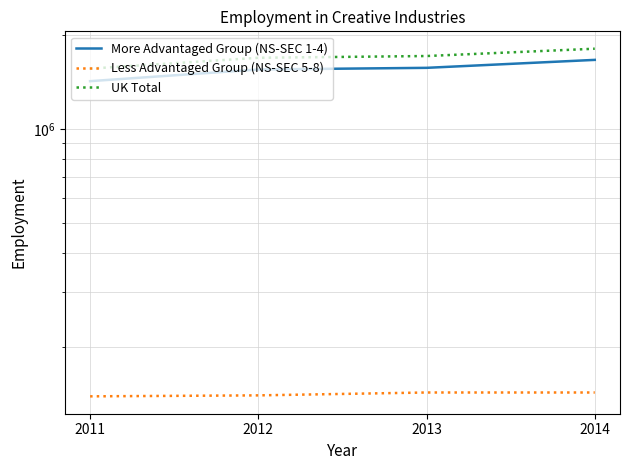

How many lines are shown in the chart?

3